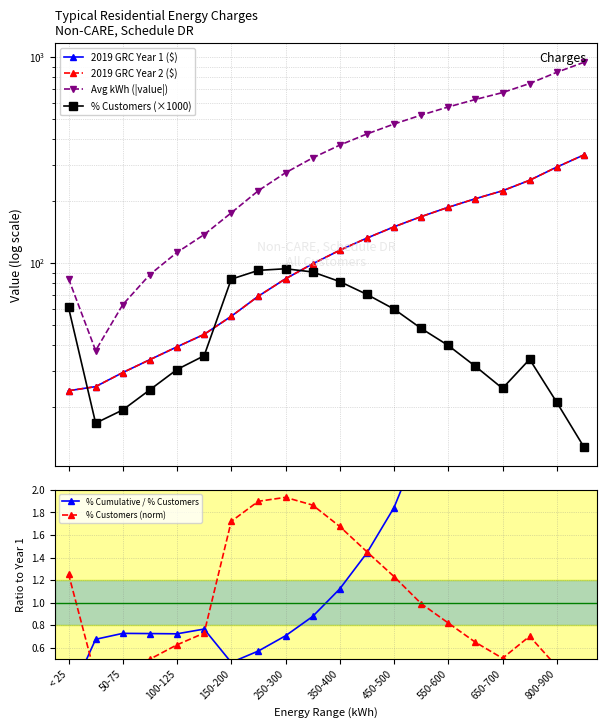

At how many categories does at least one series exceed 585?

5